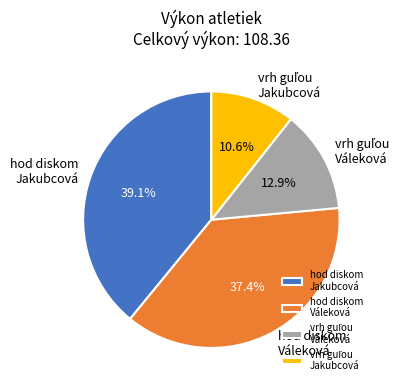

Between hod diskom Jakubcová and hod diskom Váleková, which is larger?

hod diskom Jakubcová